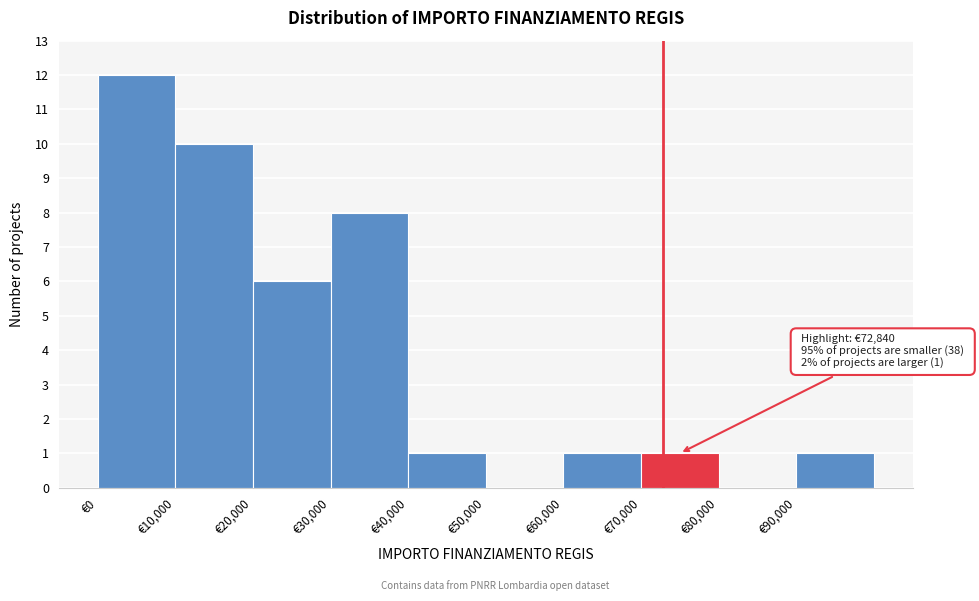

Which range on the x-axis has the tallest bar?

0 to 10000